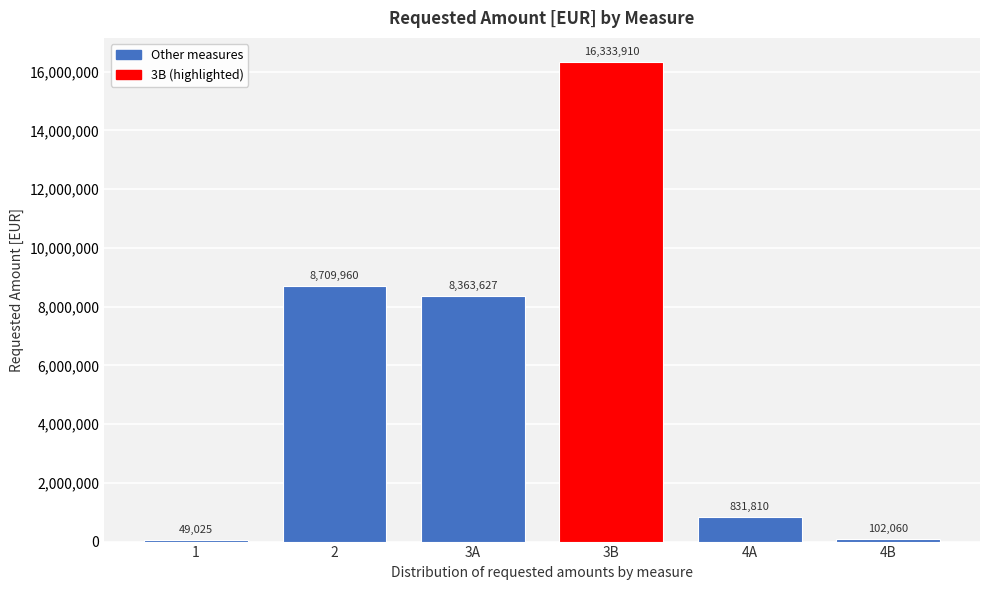

The chart shows a value of 215611.7 at 4A. True or false?

False